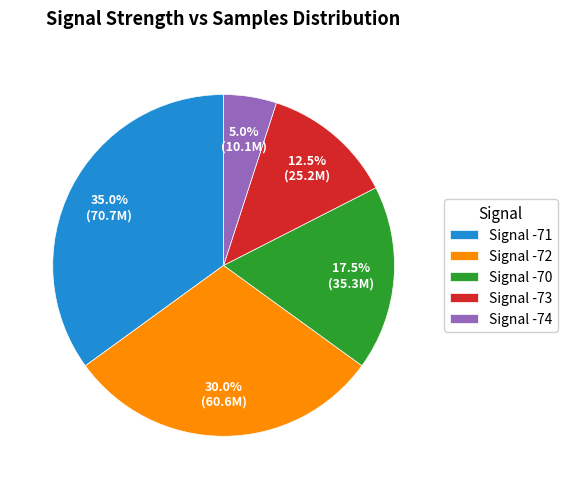

How many slices are in this pie chart?

5